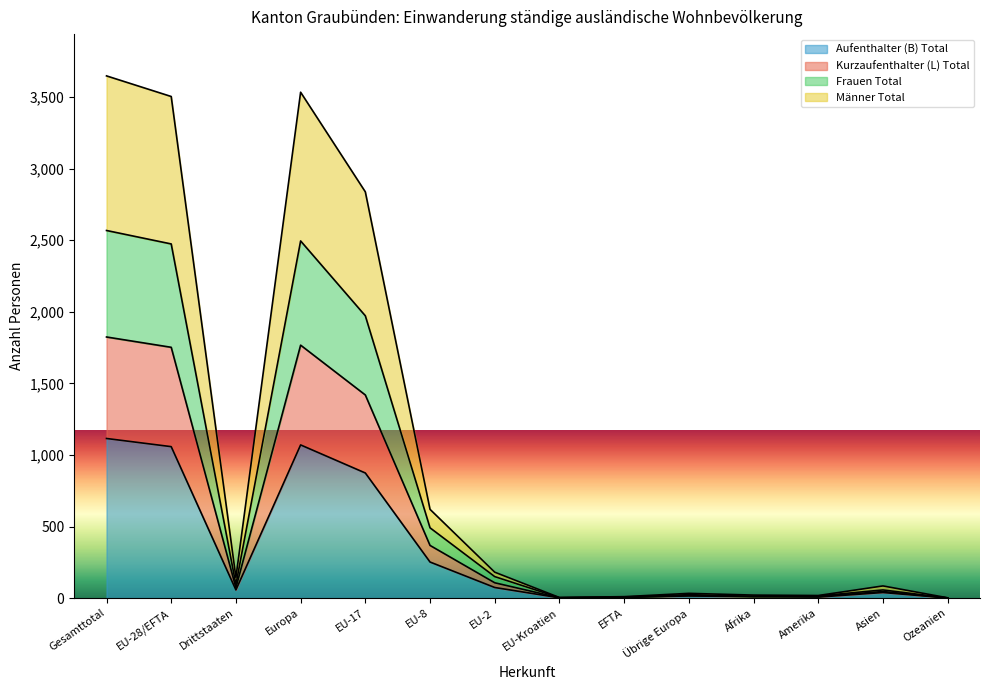

What are all the series names shown in the legend?

Aufenthalter (B) Total, Kurzaufenthalter (L) Total, Frauen Total, Männer Total